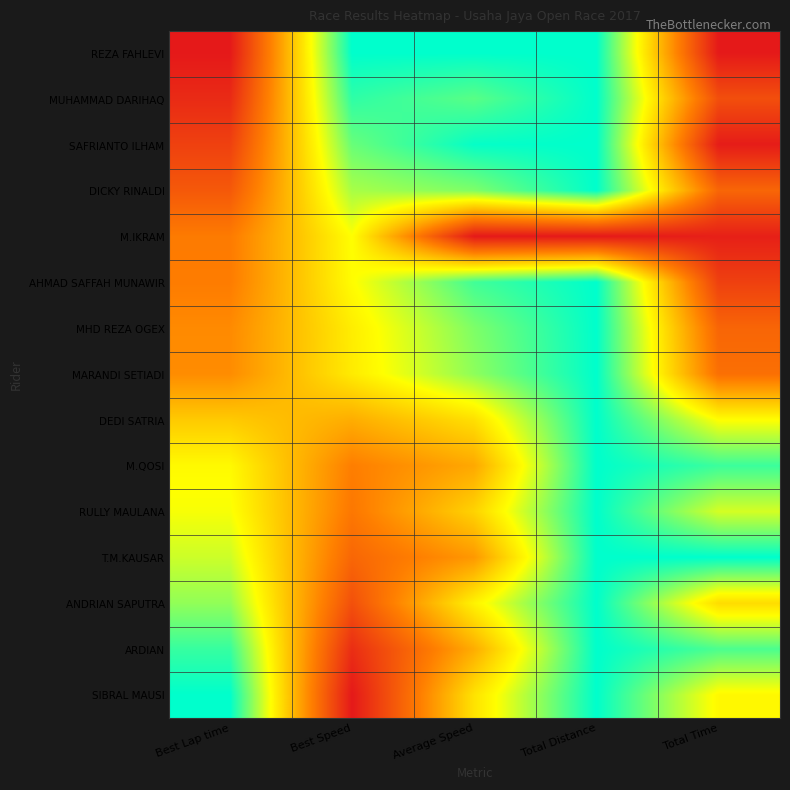

Rank the series at Average Speed from lowest to highest value.

M.IKRAM, T.M.KAUSAR, M.QOSI, ARDIAN, RULLY MAULANA, DEDI SATRIA, SIBRAL MAUSI, ANDRIAN SAPUTRA, MARANDI SETIADI, DICKY RINALDI, MHD REZA OGEX, MUHAMMAD DARIHAQ, AHMAD SAFFAH MUNAWIR, SAFRIANTO ILHAM, REZA FAHLEVI